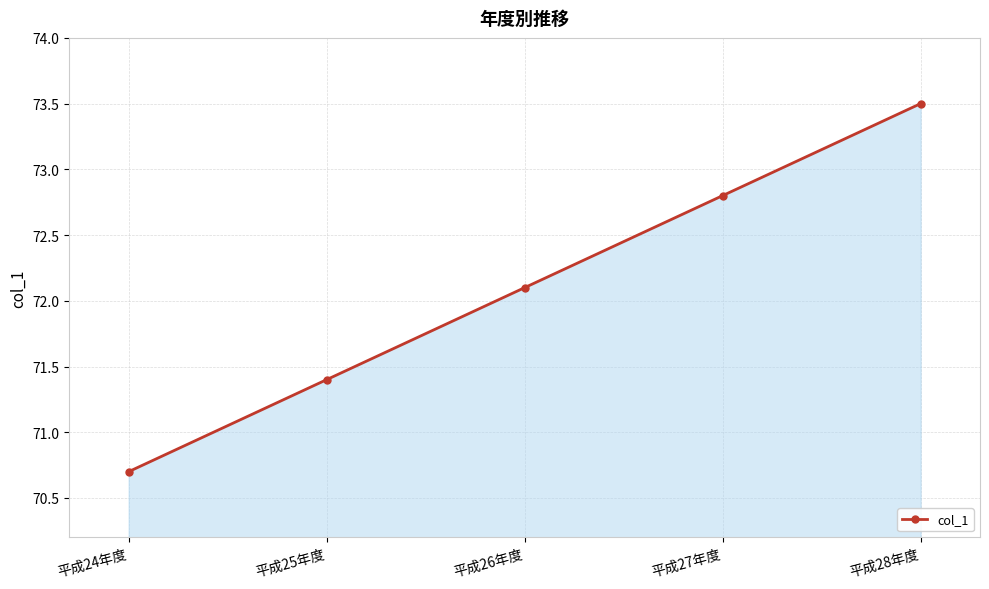

What is the label of the 1st point from the right?

平成28年度